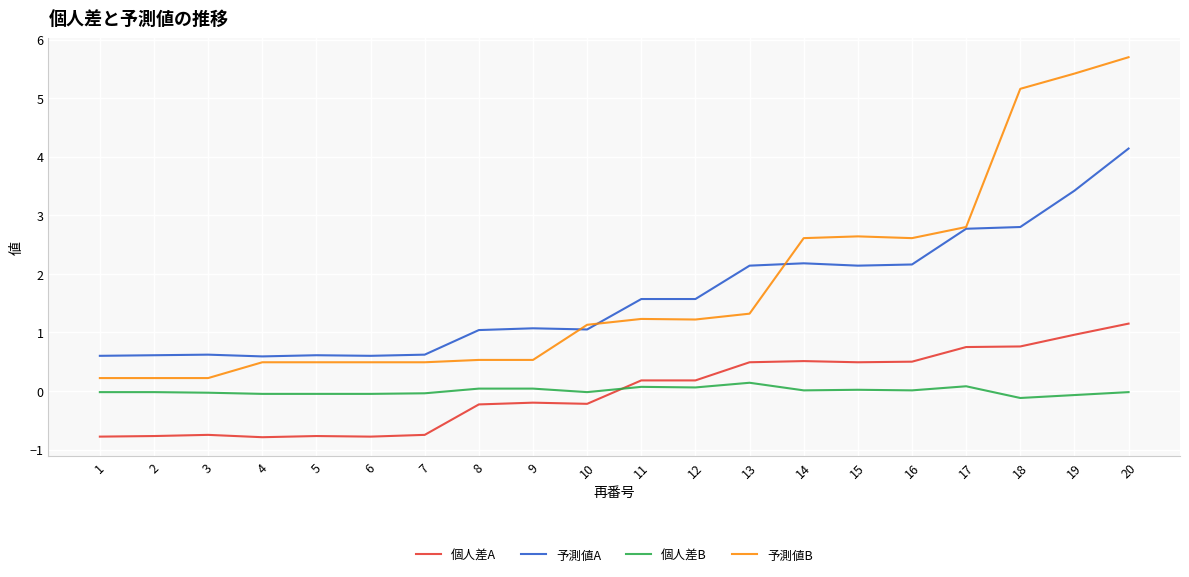

How many negative values does the 個人差A series have?

10